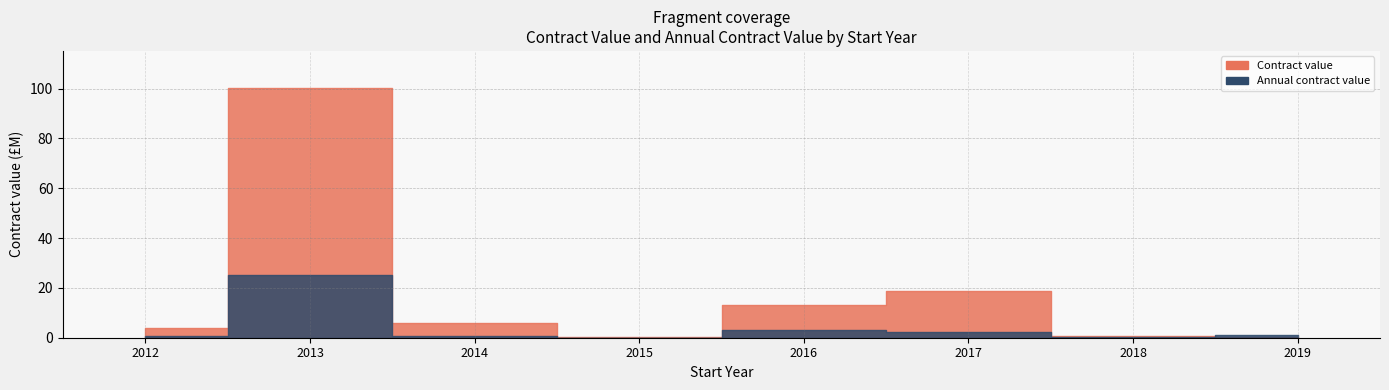

Between 2012 and 2013, which series saw the biggest shift?

Contract value